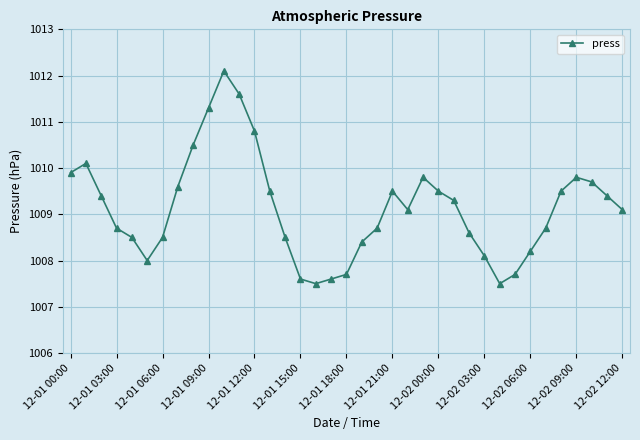

What is the difference between the maximum and minimum values?

4.6